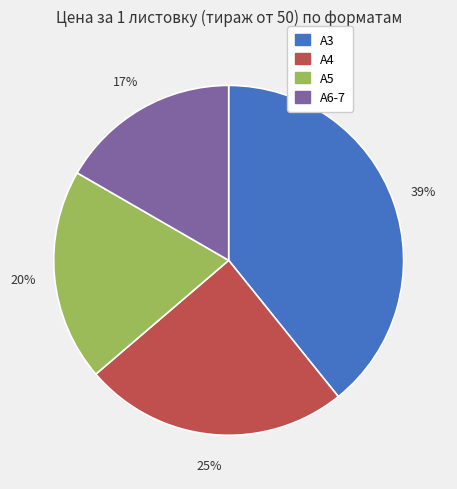

What is the largest slice in the pie chart?

А3